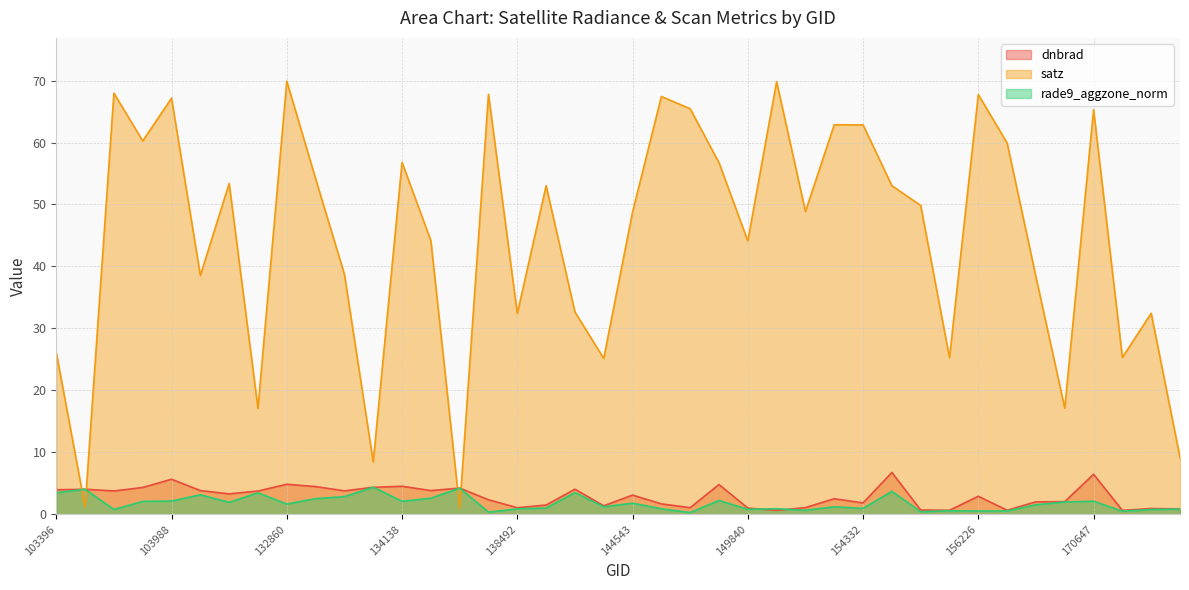

List the labels in order of dnbrad value, smallest first.

174526, 150015, 155856, 156413, 155473, 175304, 175113, 149840, 138492, 149468, 150777, 143752, 139283, 144733, 154332, 170090, 170271, 137916, 151465, 156226, 144543, 104471, 132847, 103642, 133404, 134322, 104346, 103396, 103515, 140059, 134687, 103760, 133762, 133209, 134138, 149654, 132860, 103988, 170647, 154533